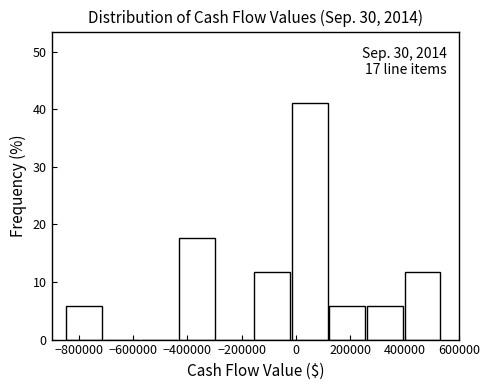

Over which range of the x-axis is the bar tallest?

-20000 to 120000